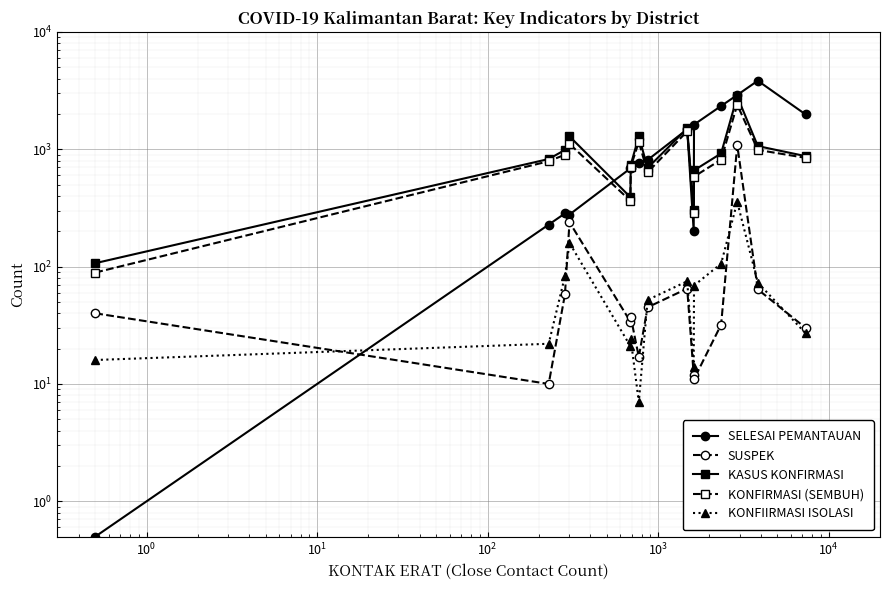

What is the total value across all series at $\mathdefault{10^{1}}$?

3075.0